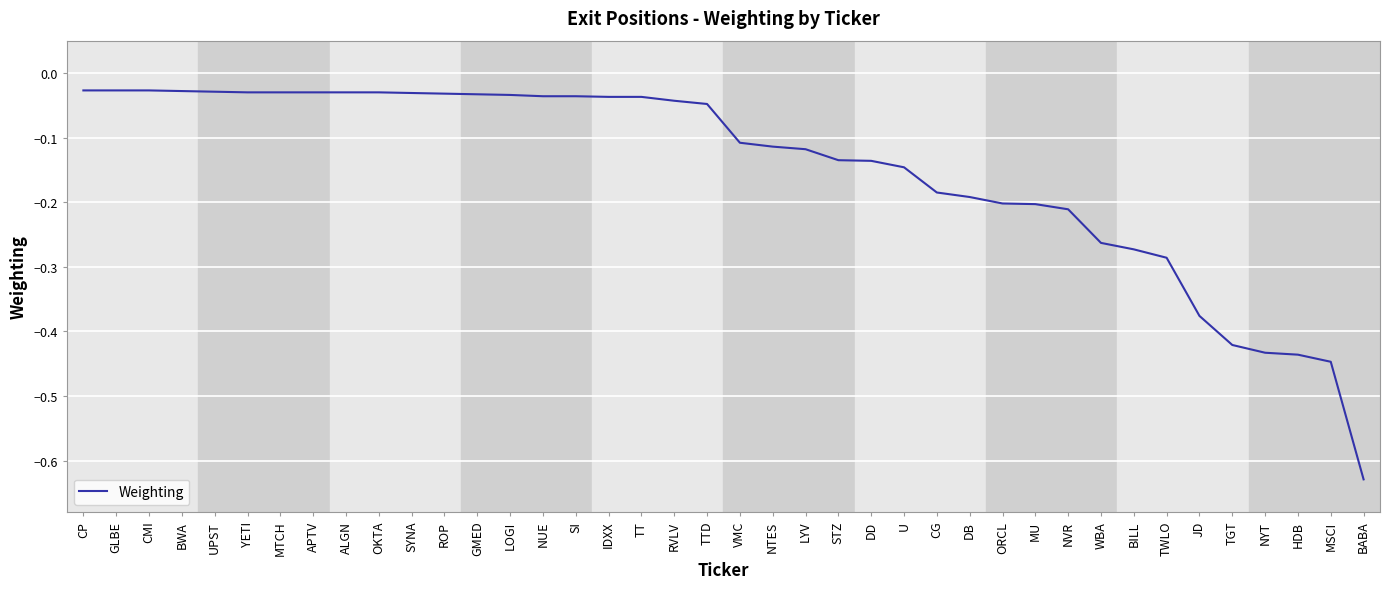

What position from the right is HDB?

3